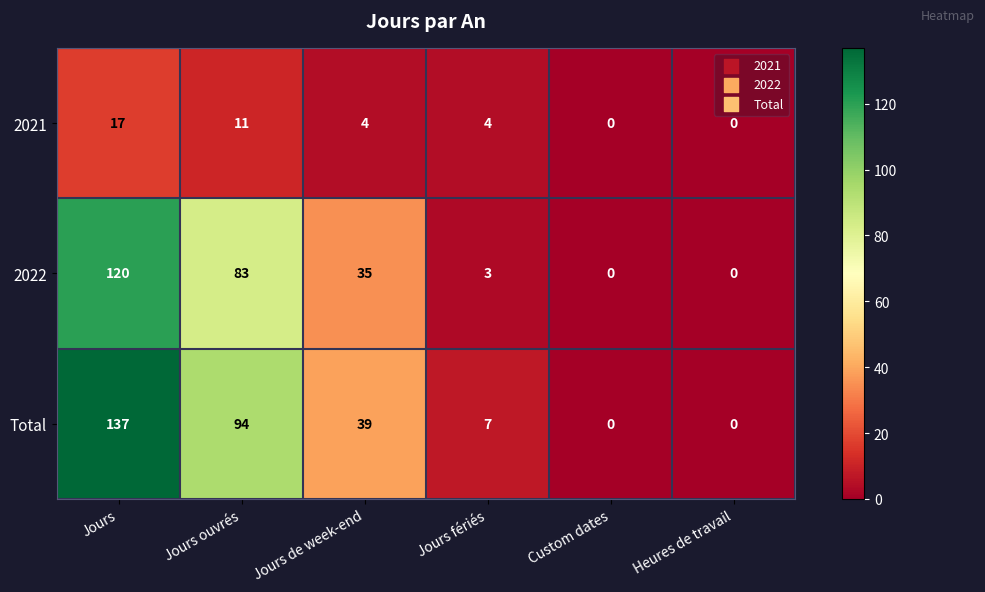

At which category is the sum across all series the highest?

Jours